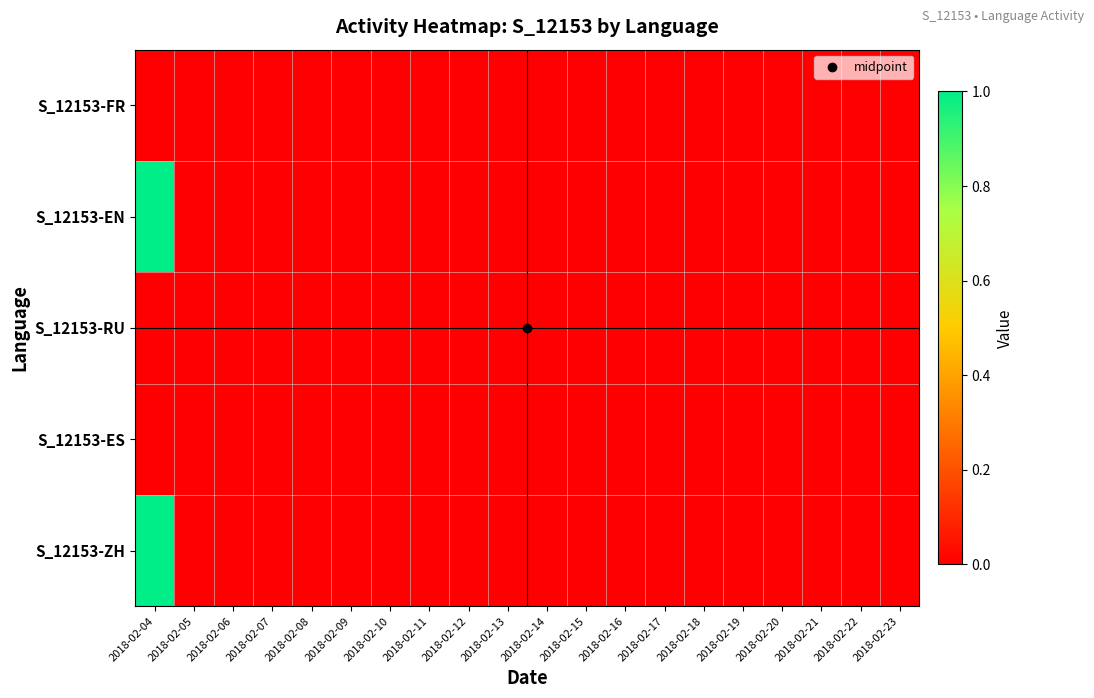

Count the number of data series in this chart.

5